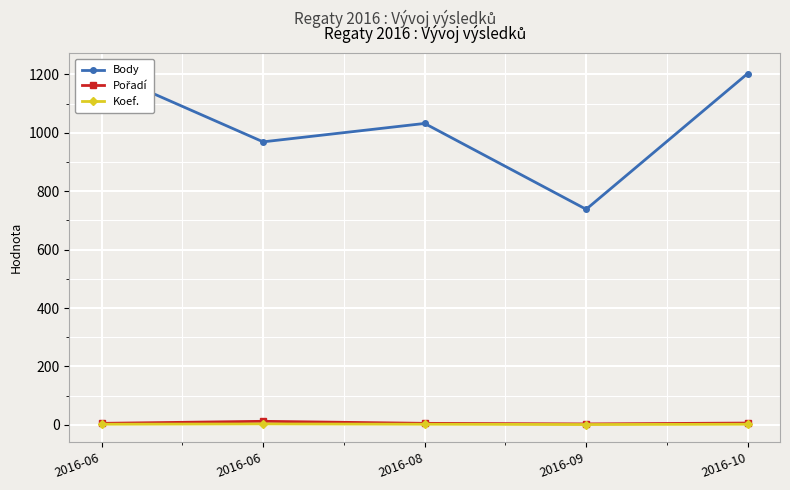

Which series has the widest spread of values?

Body